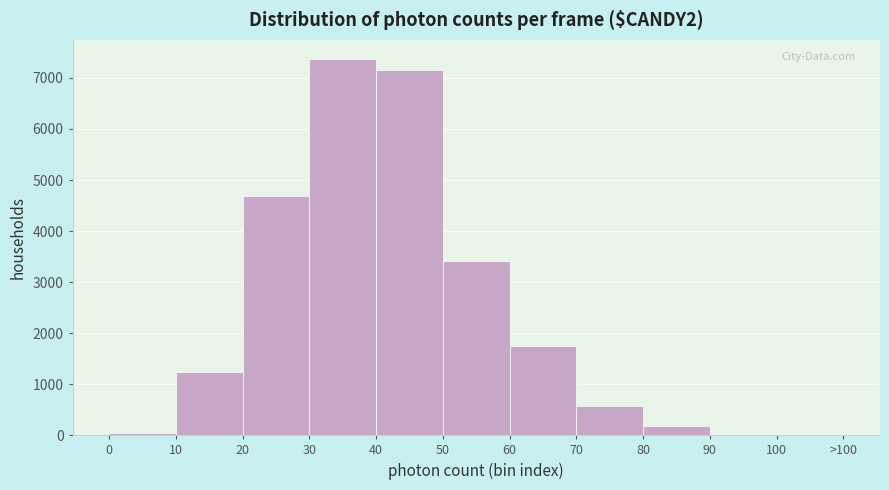

Is it true that the value at 10 is 1704?

False